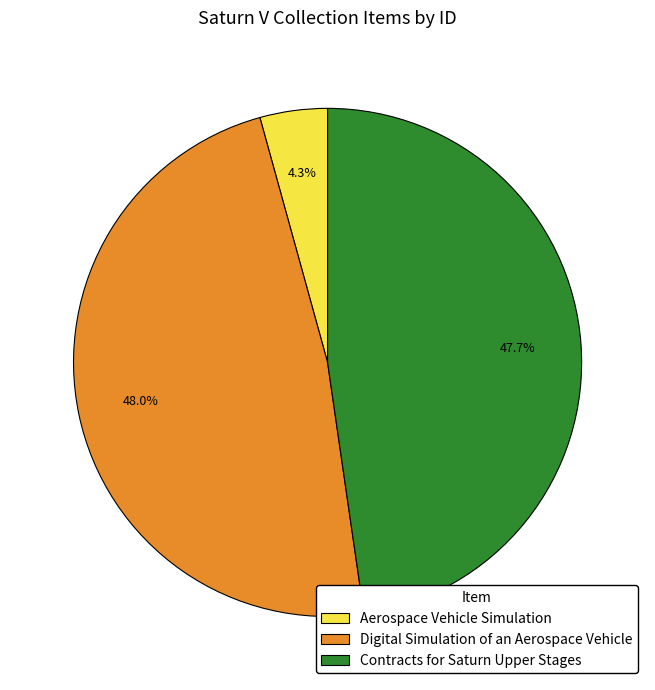

Is there any slice that represents more than half of the pie?

No